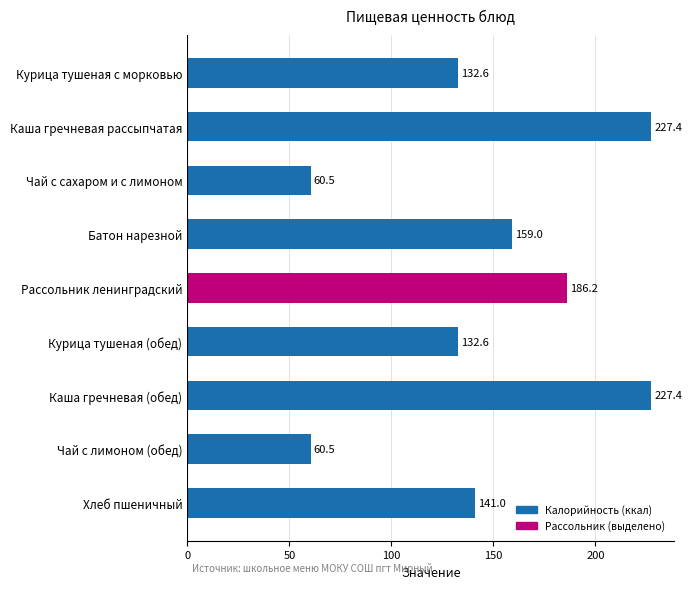

What is the label of the 9th bar from the bottom?

Курица тушеная с морковью